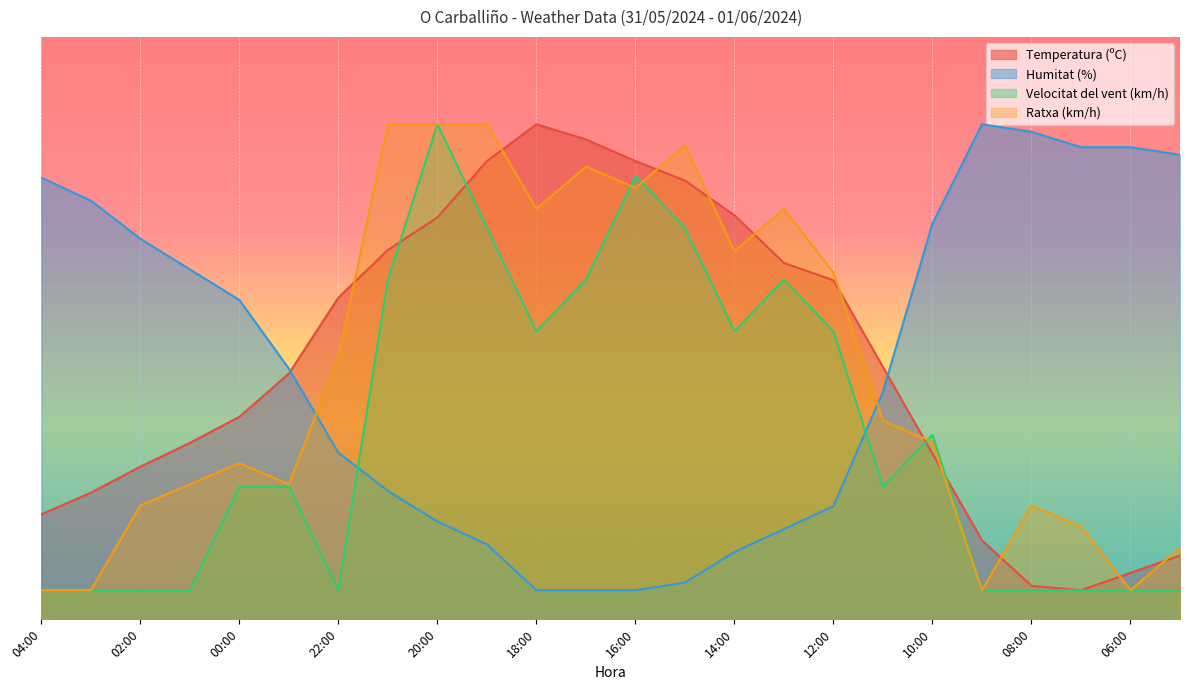

What is the difference between the highest and lowest values at 06:00?

76.1